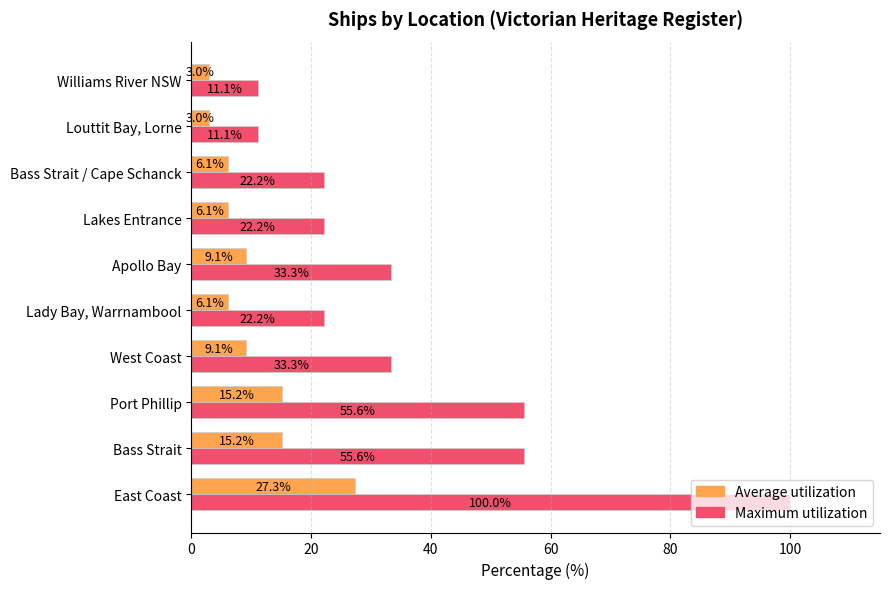

Read the Maximum utilization value at Port Phillip.

55.6